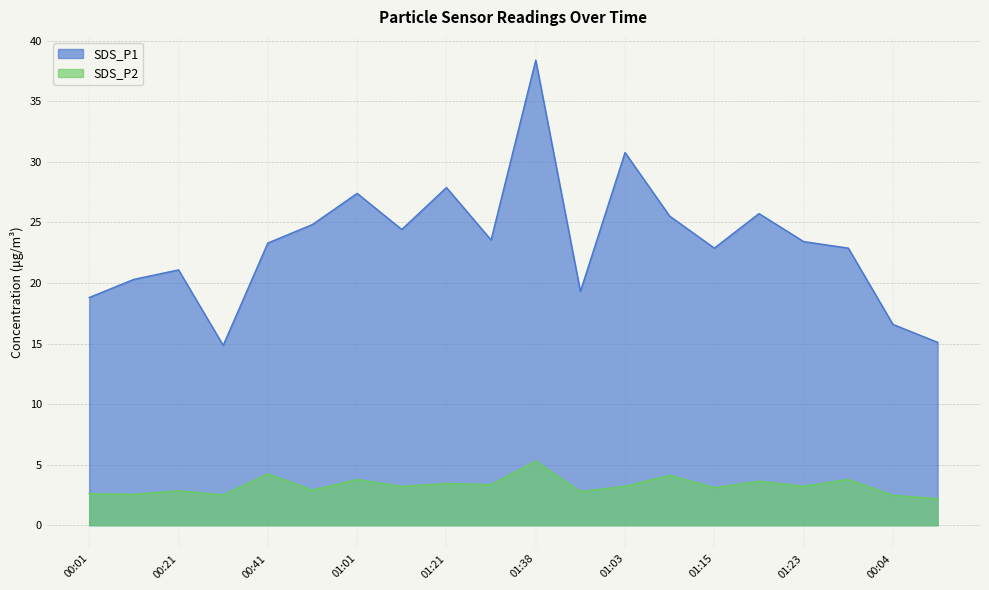

True or false: SDS_P1 has a value of 27.9 at 01:21.

True